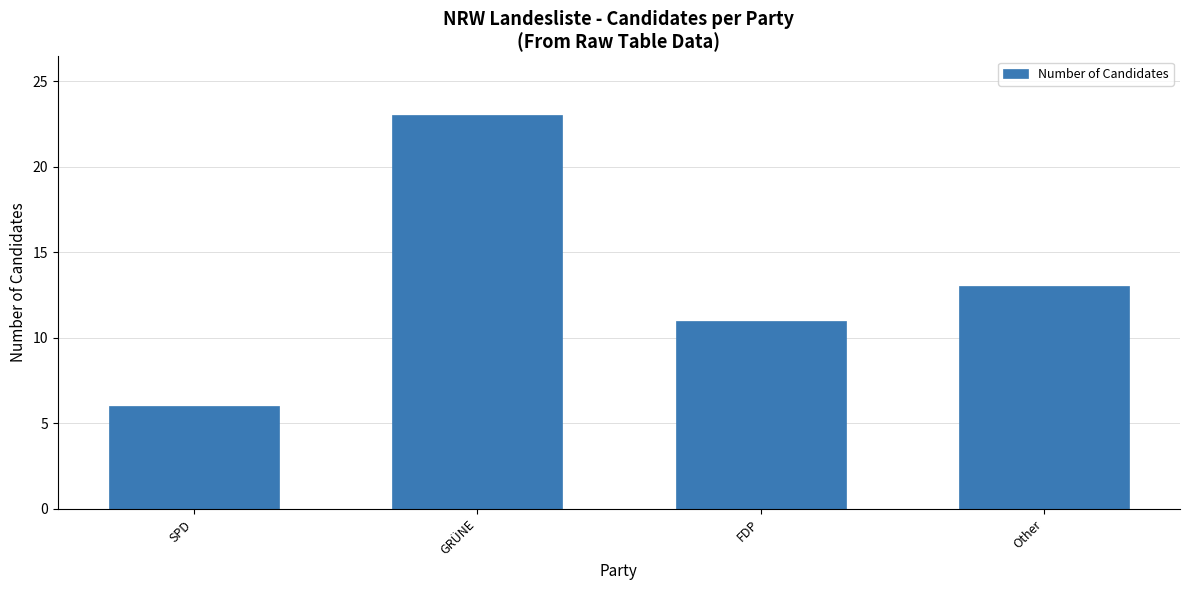

What is the sum of all values?

53